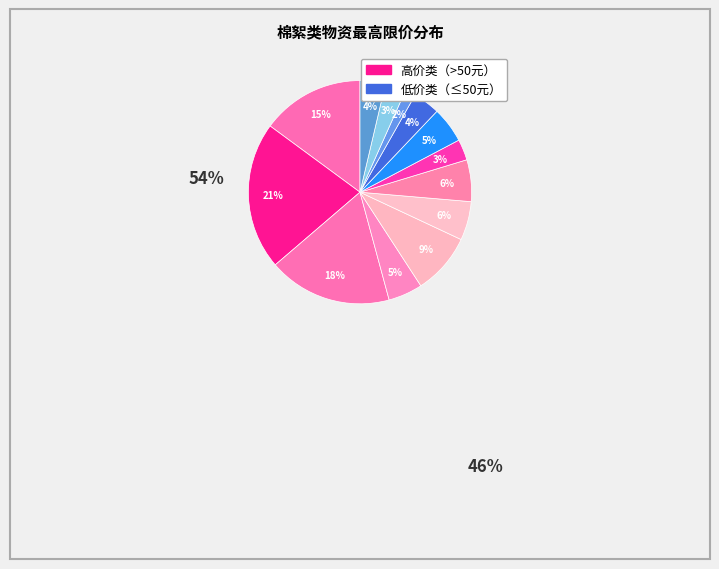

How many segments does this pie chart have?

13